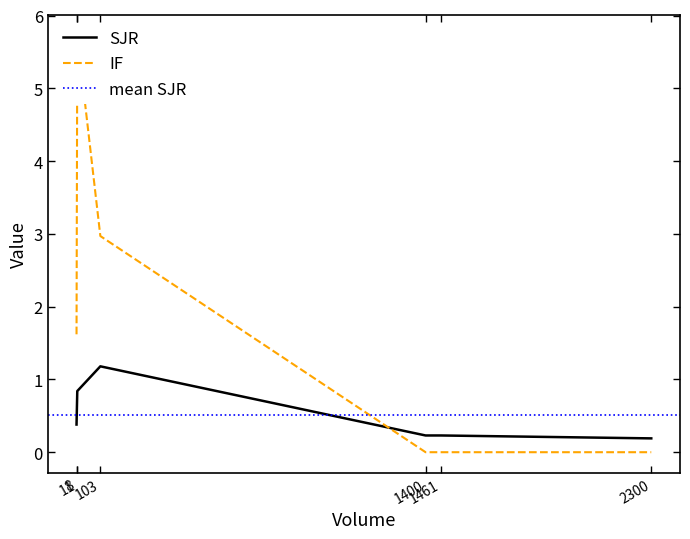

List the series in order of their peak value, highest first.

IF, SJR